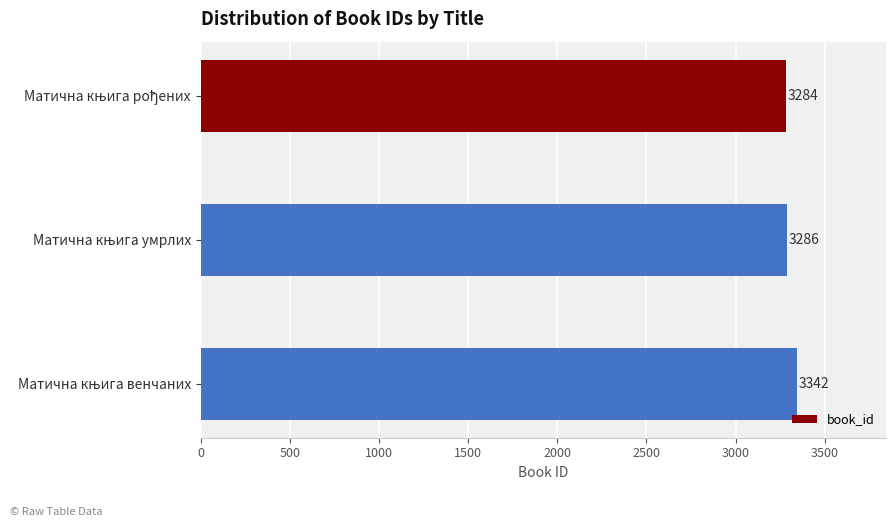

What is the sum of all values?

9912